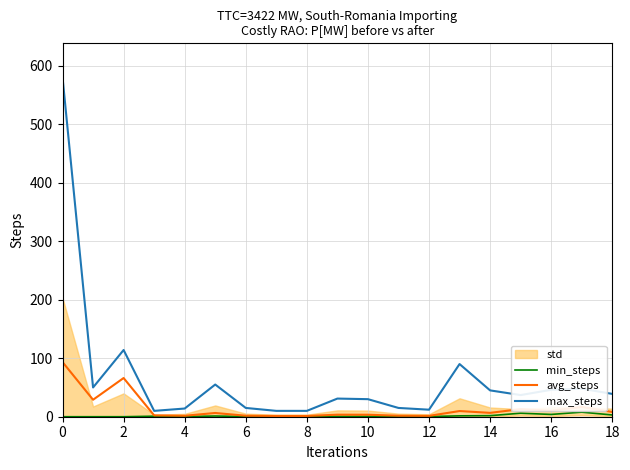

True or false: min_steps and avg_steps intersect in this chart.

False